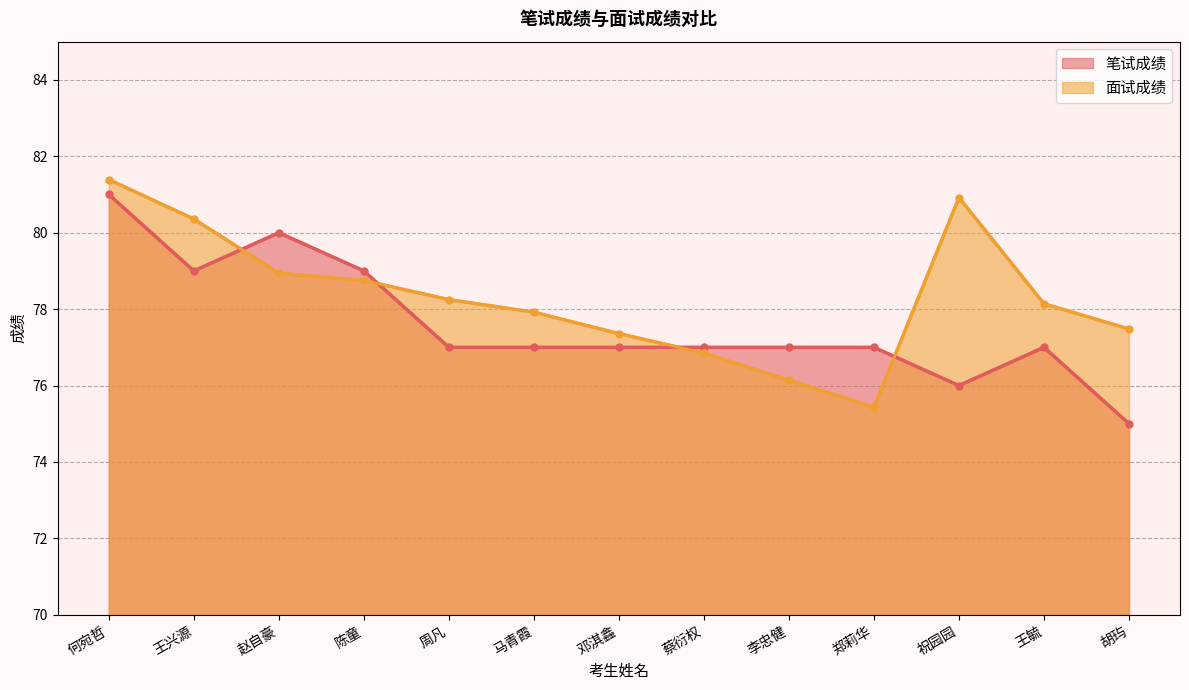

What is the maximum value for 面试成绩?

81.4